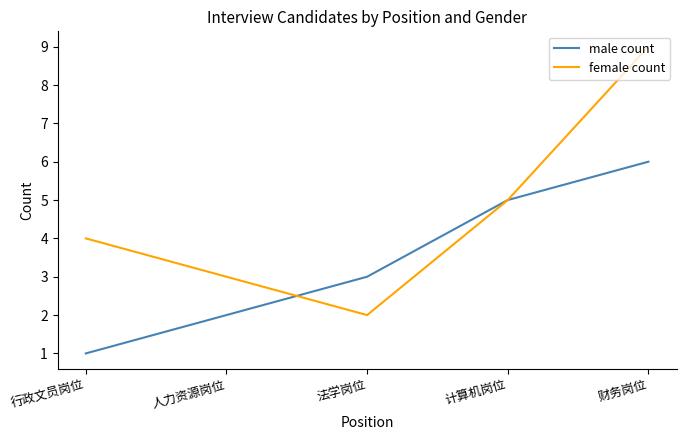

True or false: female count has more than 2 interior local peaks.

False